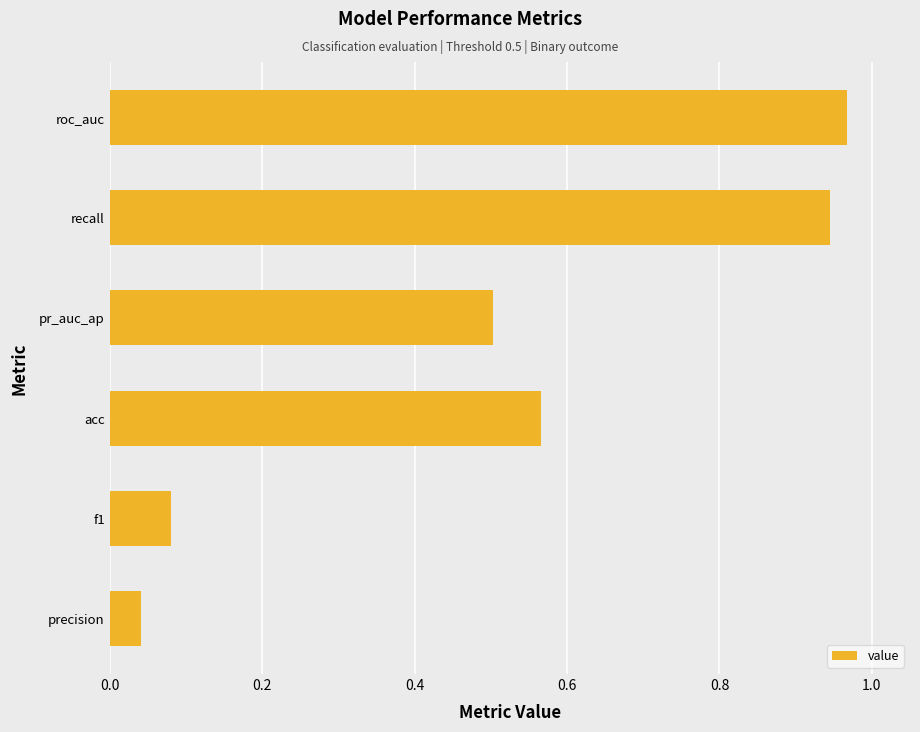

What is the change in value from precision to roc_auc?

+0.9